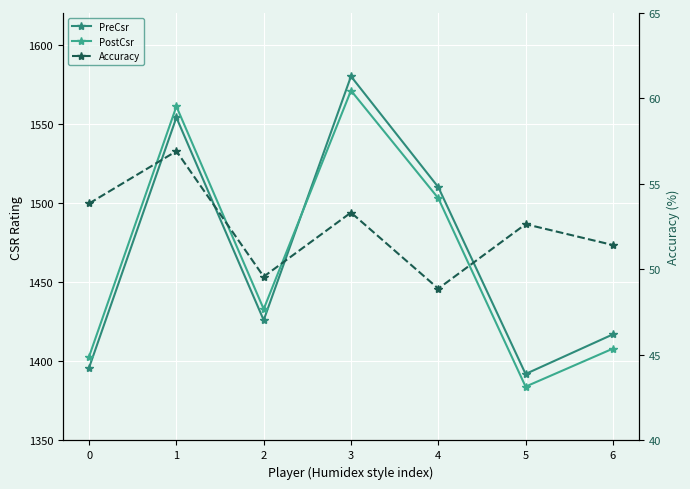

What is the value of the PostCsr point at the 6th from the left?

1384.0